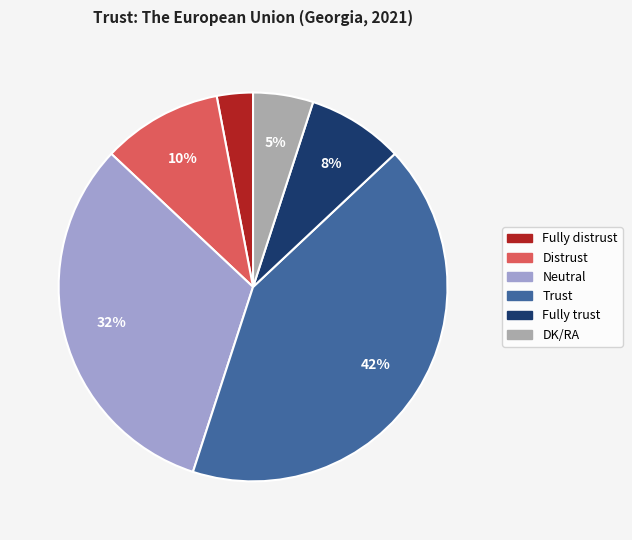

Does any single category account for the majority?

No